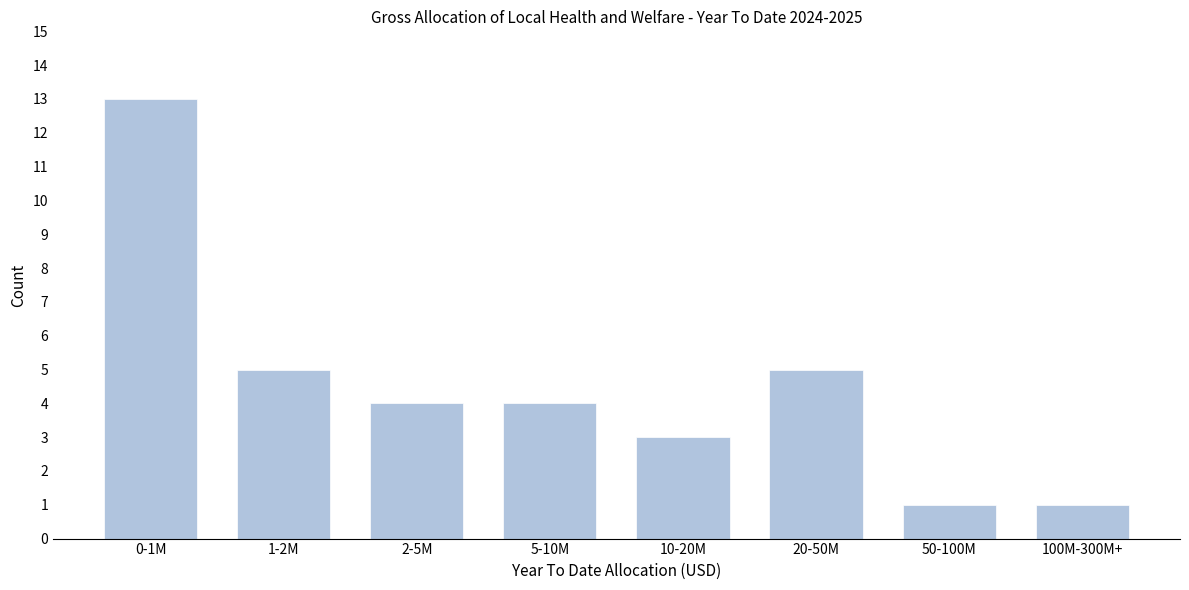

Reading left to right, list all the values displayed in this chart.

13	5	4	4	3	5	1	1